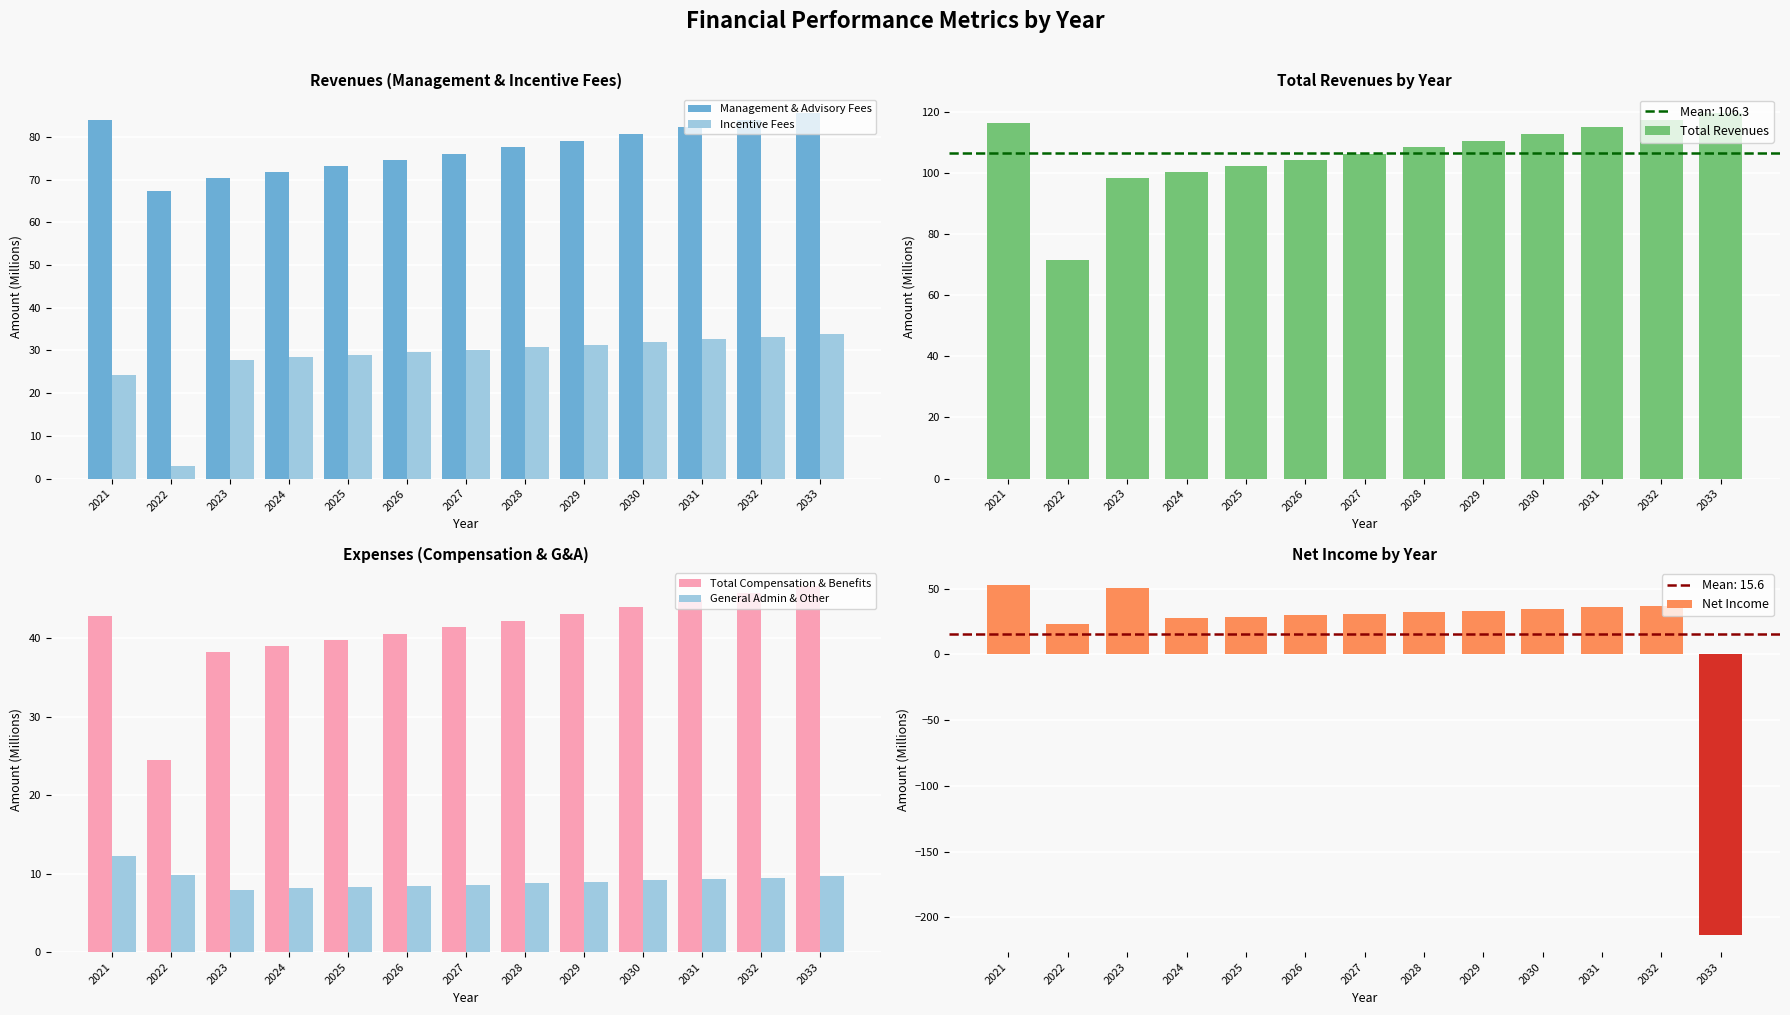

How many bars are there in total?

78